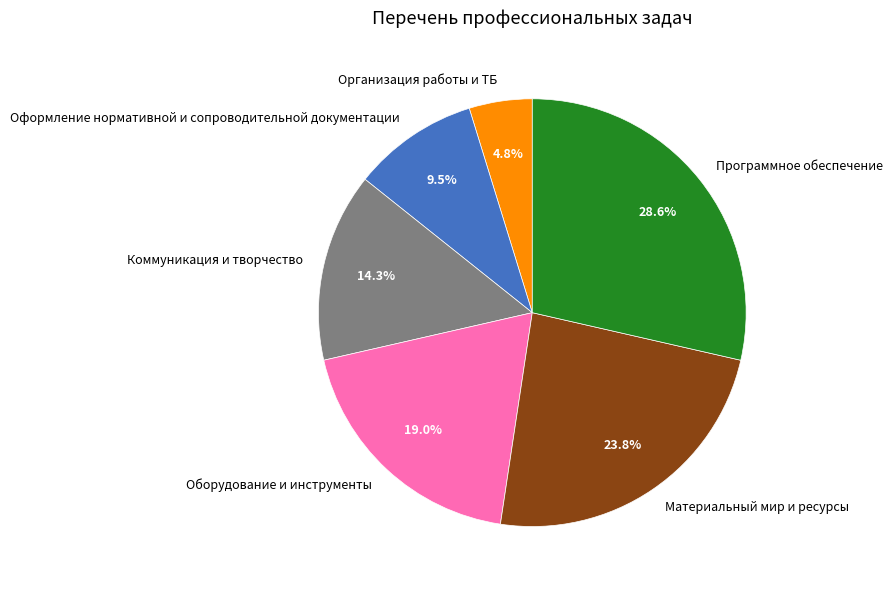

Count the number of slices in the pie.

6